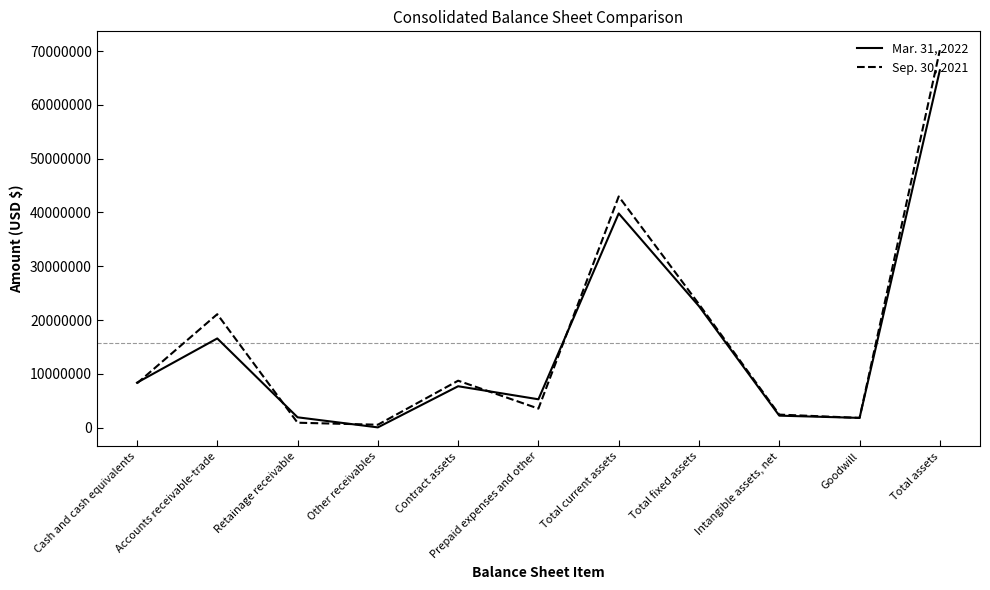

What is the spread (max minus min) of values at Cash and cash equivalents?

135713